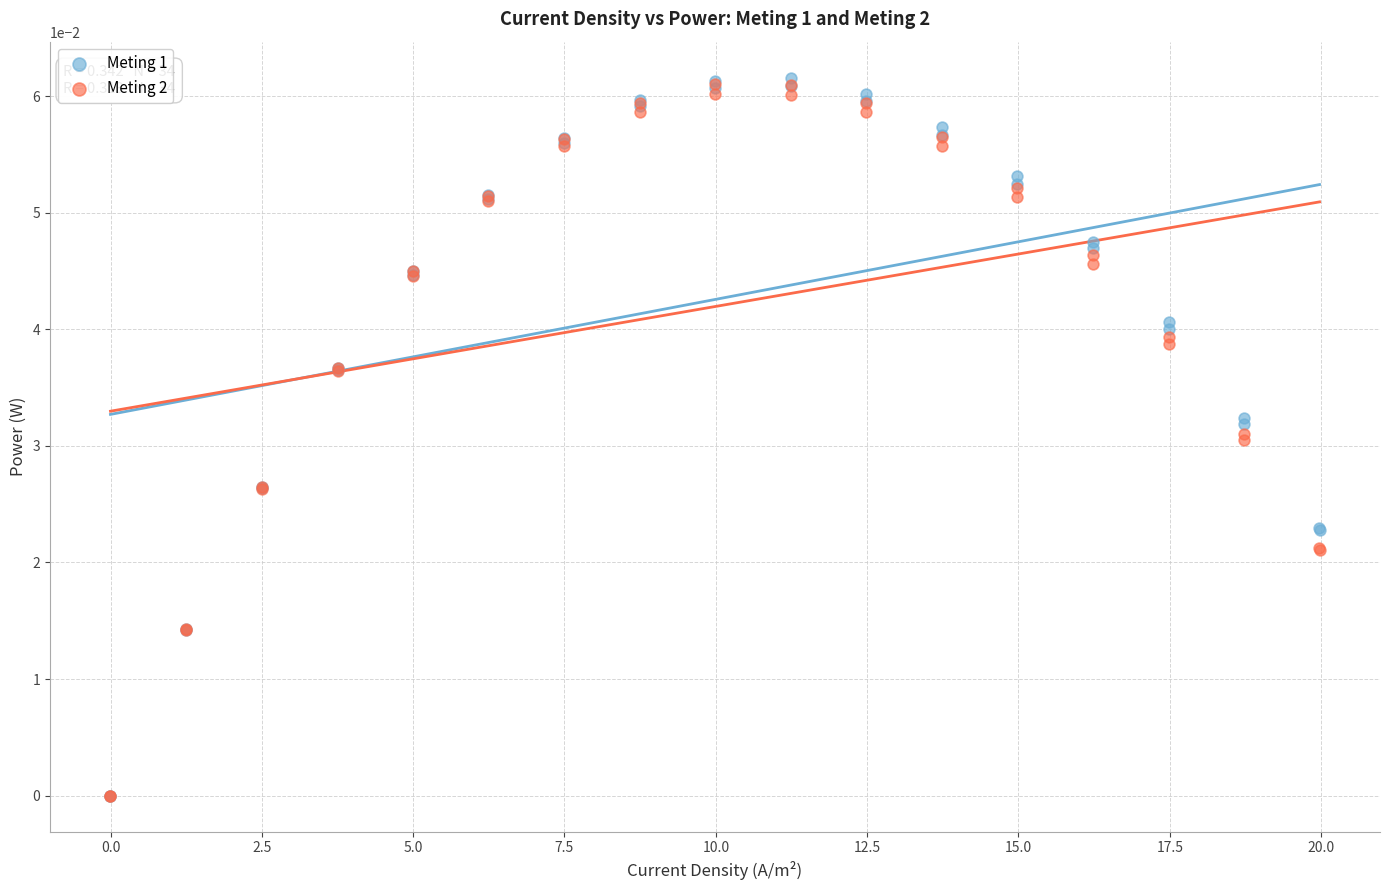

What are all the series names shown in the legend?

Meting 1, Meting 2